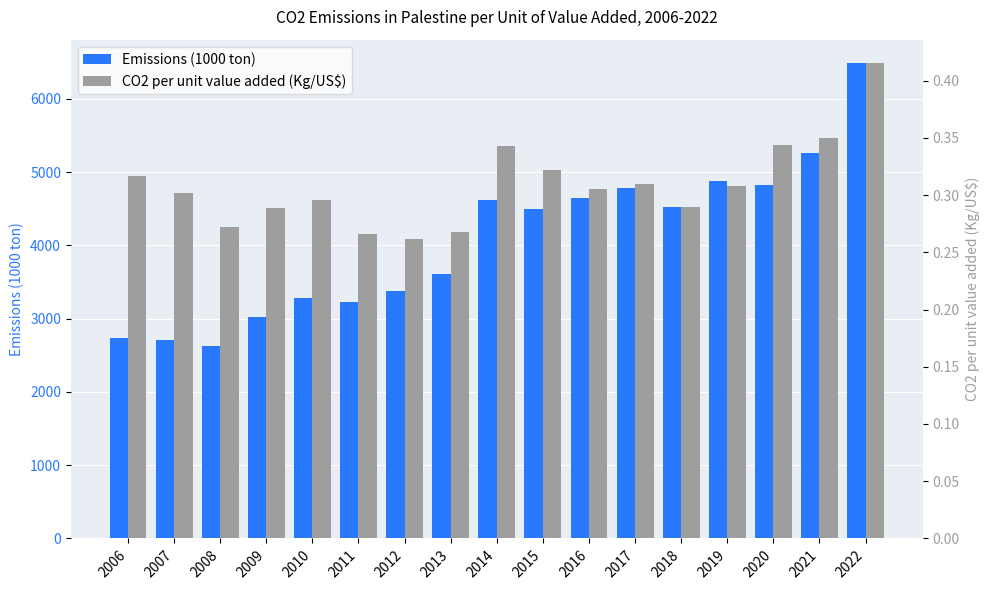

Is it true that Emissions (1000 ton) equals 5259.5 at 2021?

True